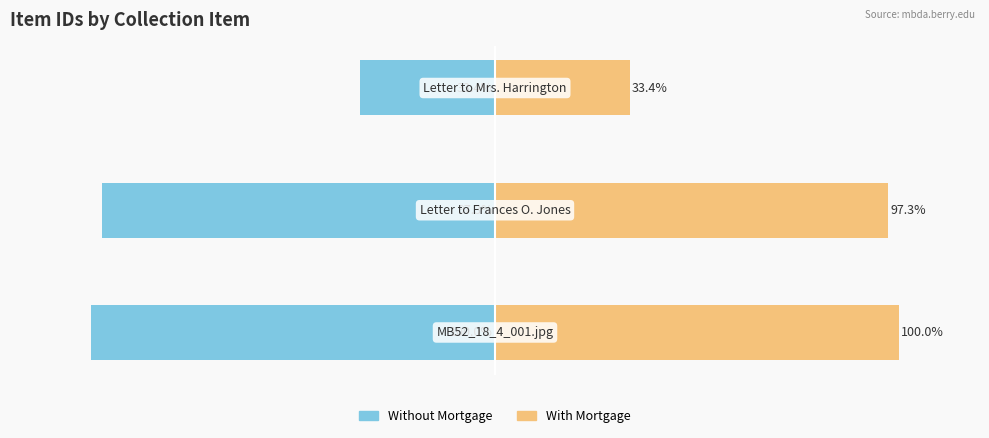

Reading left to right, transcribe all the data shown in this chart.

Without Mortgage: 0=-100.0	1=-97.3	2=-33.4
With Mortgage: 0=100.0	1=97.3	2=33.4